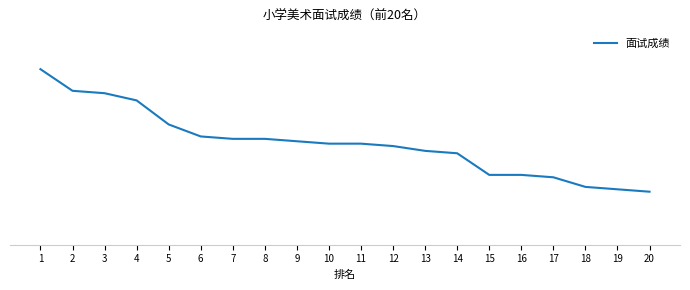

Is this an area chart (filled region under the line)?

No